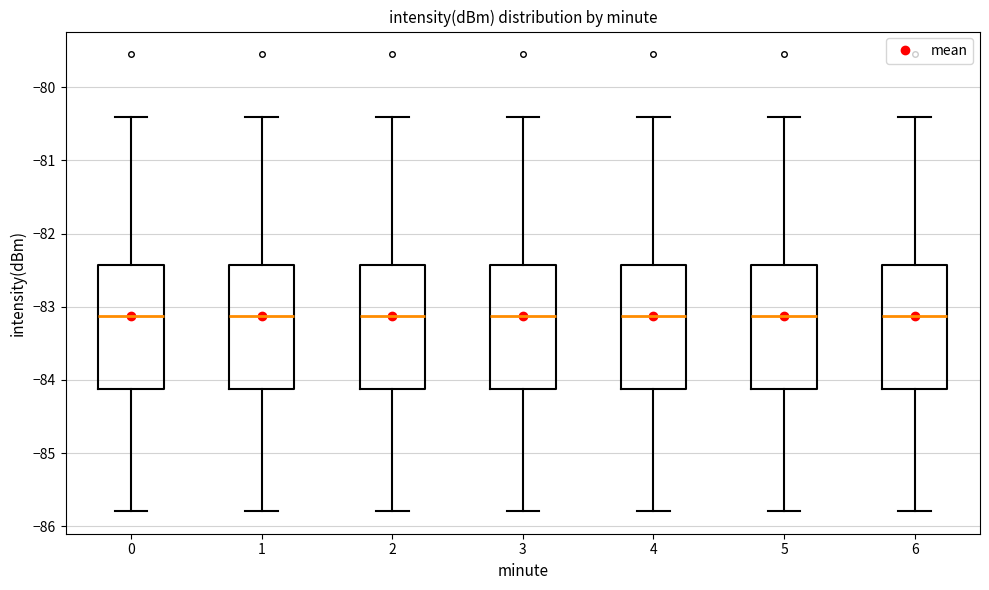

Reading left to right, read every box against the y-axis: the position of its median line, the range the box covers, and the ends of its whiskers. The values are not printed on the chart, so give them approximately, as read against the axis.

0: median -83.1, box -84.1 to -82.4, whiskers -85.8 to -80.4
1: median -83.1, box -84.1 to -82.4, whiskers -85.8 to -80.4
2: median -83.1, box -84.1 to -82.4, whiskers -85.8 to -80.4
3: median -83.1, box -84.1 to -82.4, whiskers -85.8 to -80.4
4: median -83.1, box -84.1 to -82.4, whiskers -85.8 to -80.4
5: median -83.1, box -84.1 to -82.4, whiskers -85.8 to -80.4
6: median -83.1, box -84.1 to -82.4, whiskers -85.8 to -80.4